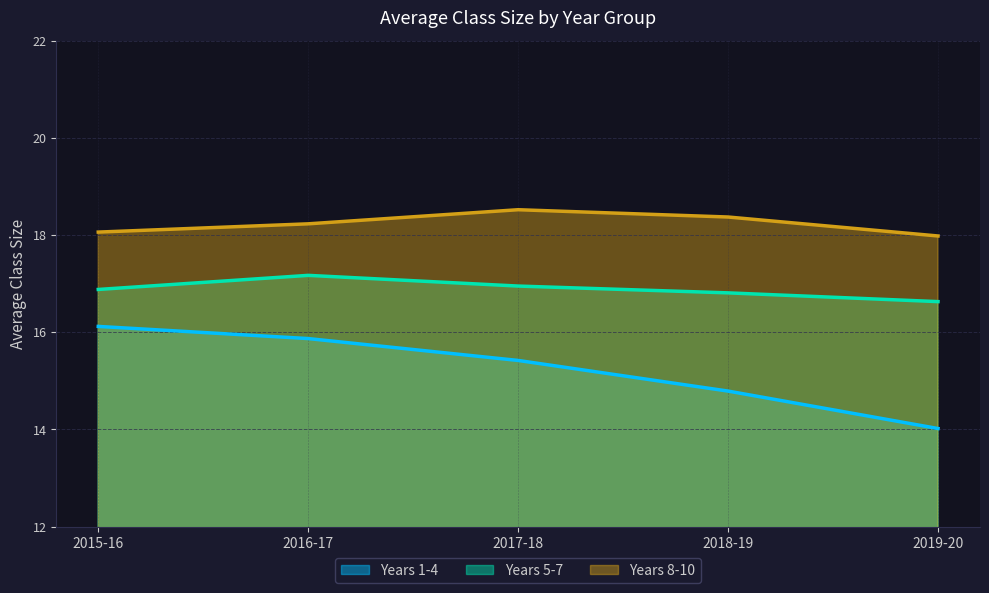

At how many categories does at least one series exceed 16?

5